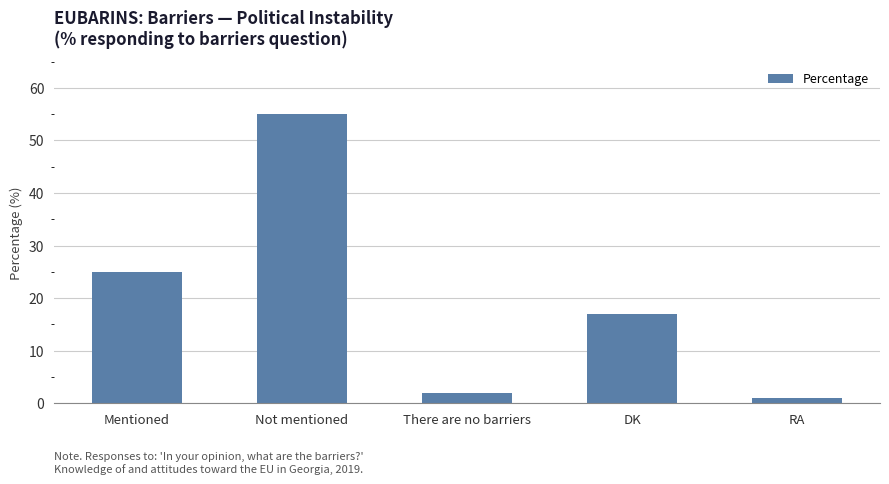

What is the sum of all values?

100